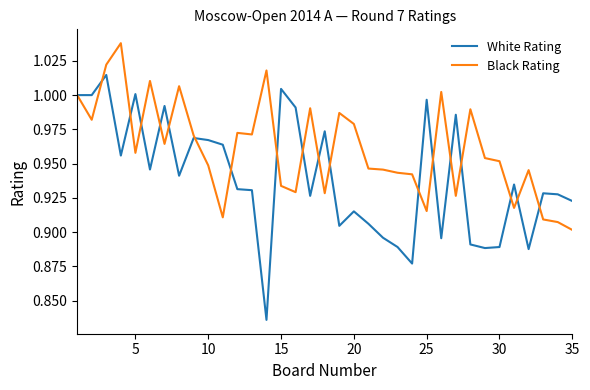

Rank the series by their average value, from lowest to highest.

White Rating, Black Rating